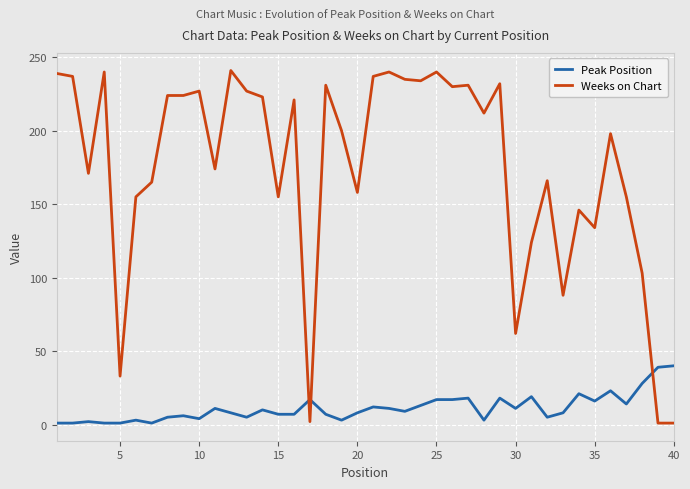

What is the maximum value shown in the chart?

241